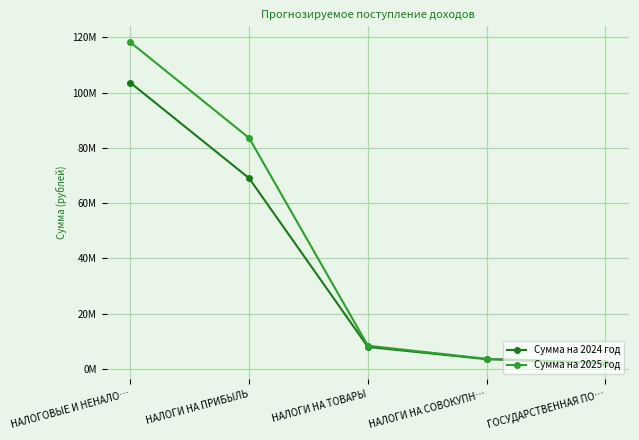

Does the chart have visible grid lines?

Yes